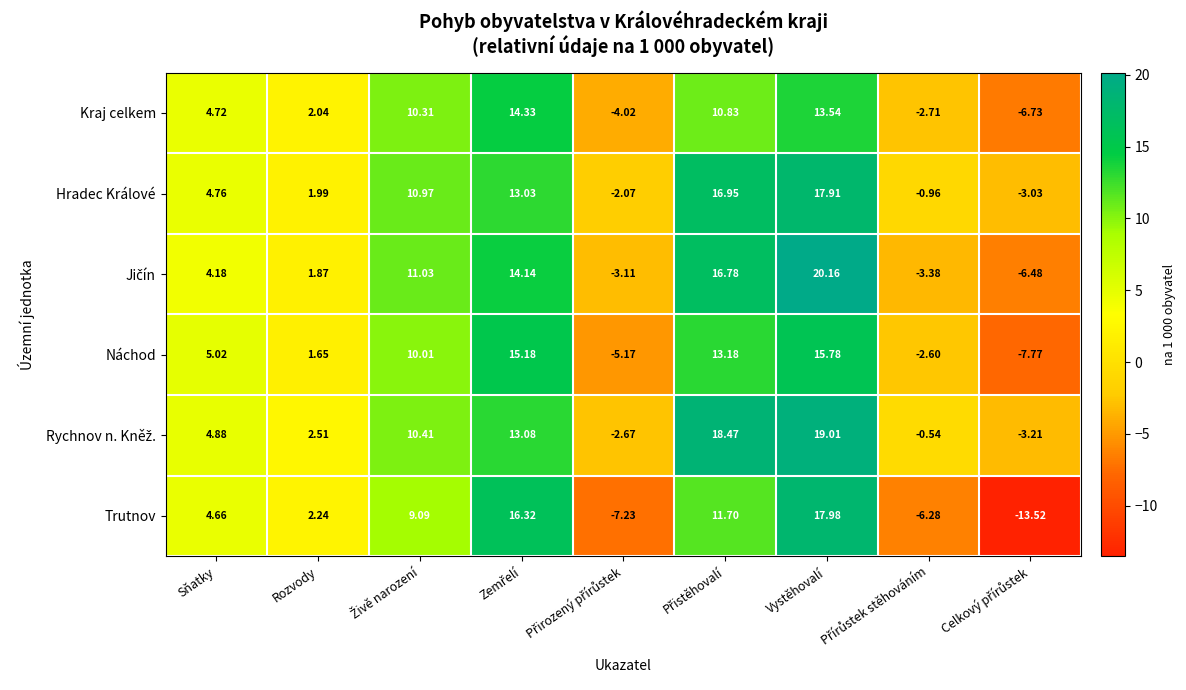

At which category is the sum across all series the highest?

Vystěhovalí